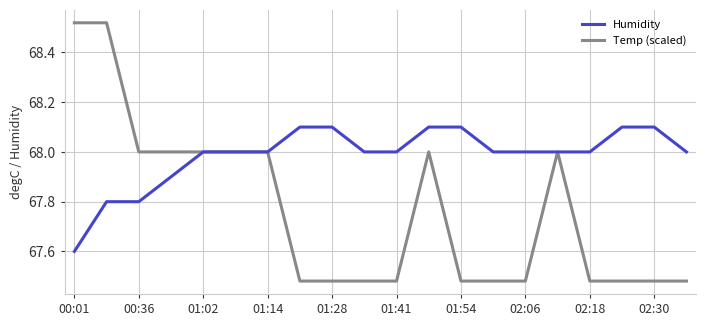

List the series in order of their peak value, highest first.

Temp (scaled), Humidity